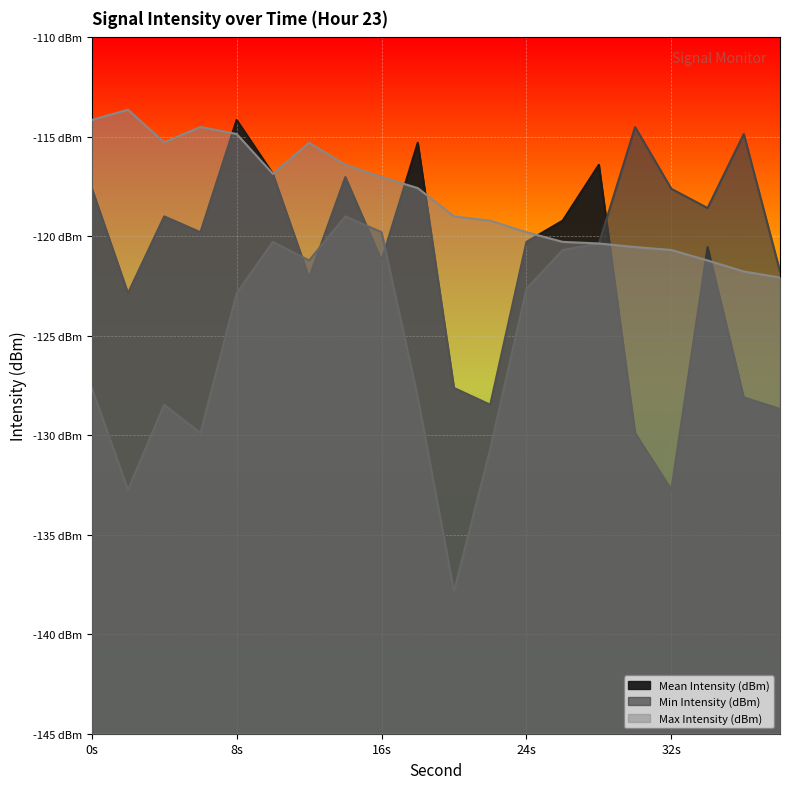

True or false: Max Intensity (dBm) has a value of -122.1 at 38.

True